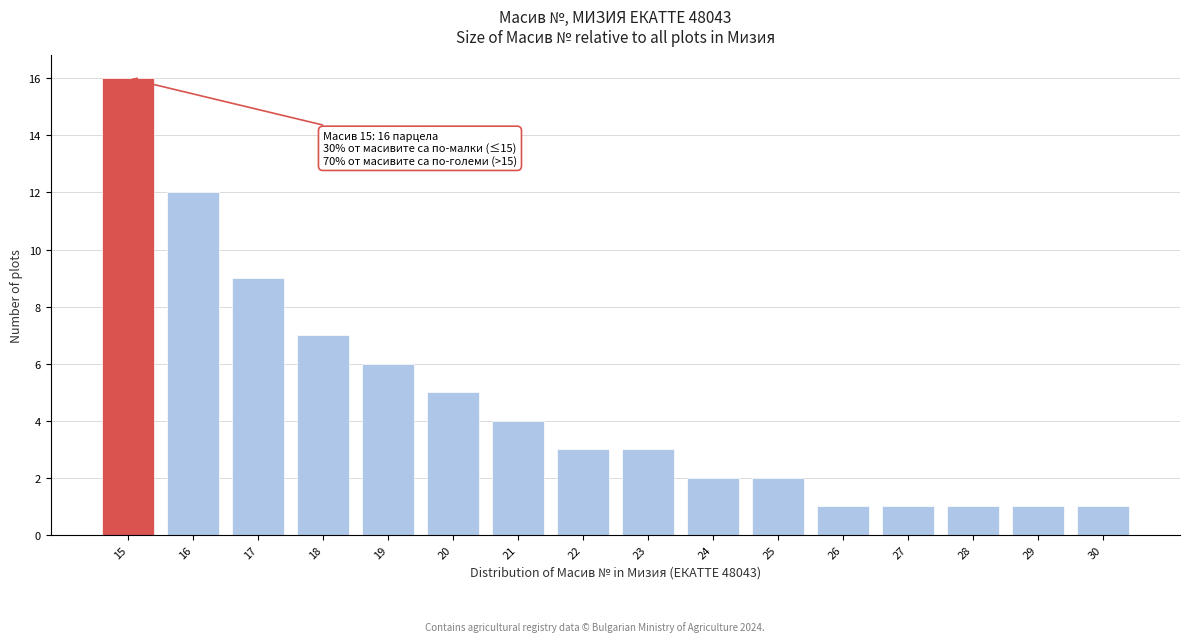

Reading right to left, transcribe all the data shown in this chart.

1	1	1	1	1	2	2	3	3	4	5	6	7	9	12	16